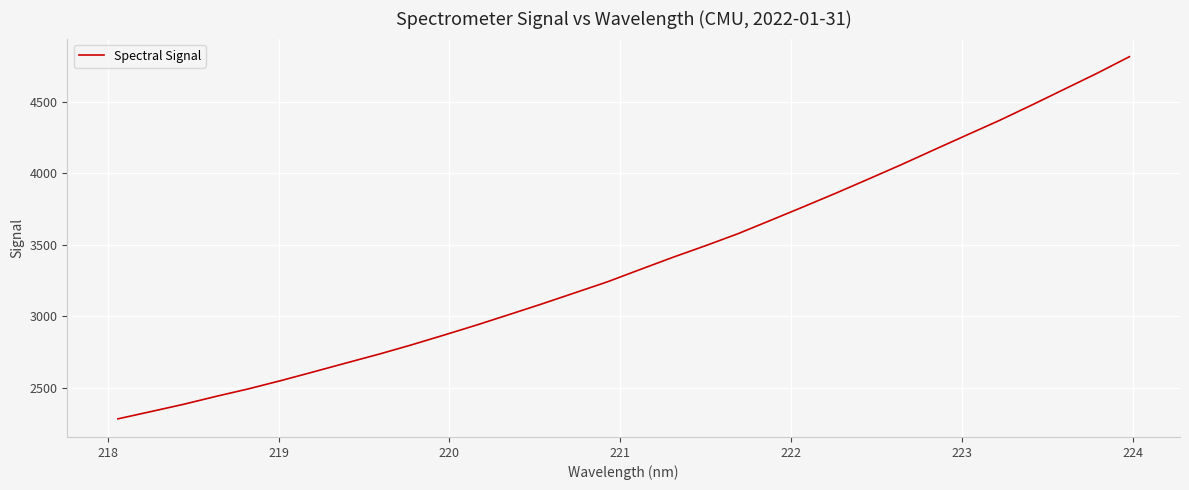

What is the maximum value shown in the chart?

4813.9